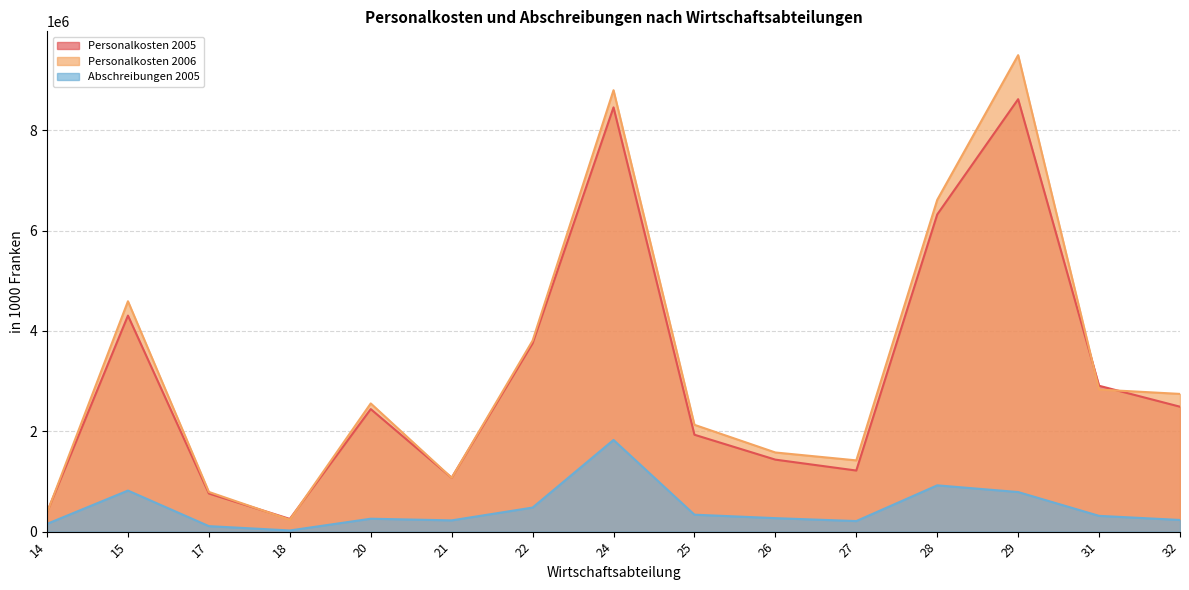

Which series changed the most between 17 and 31?

Personalkosten 2005